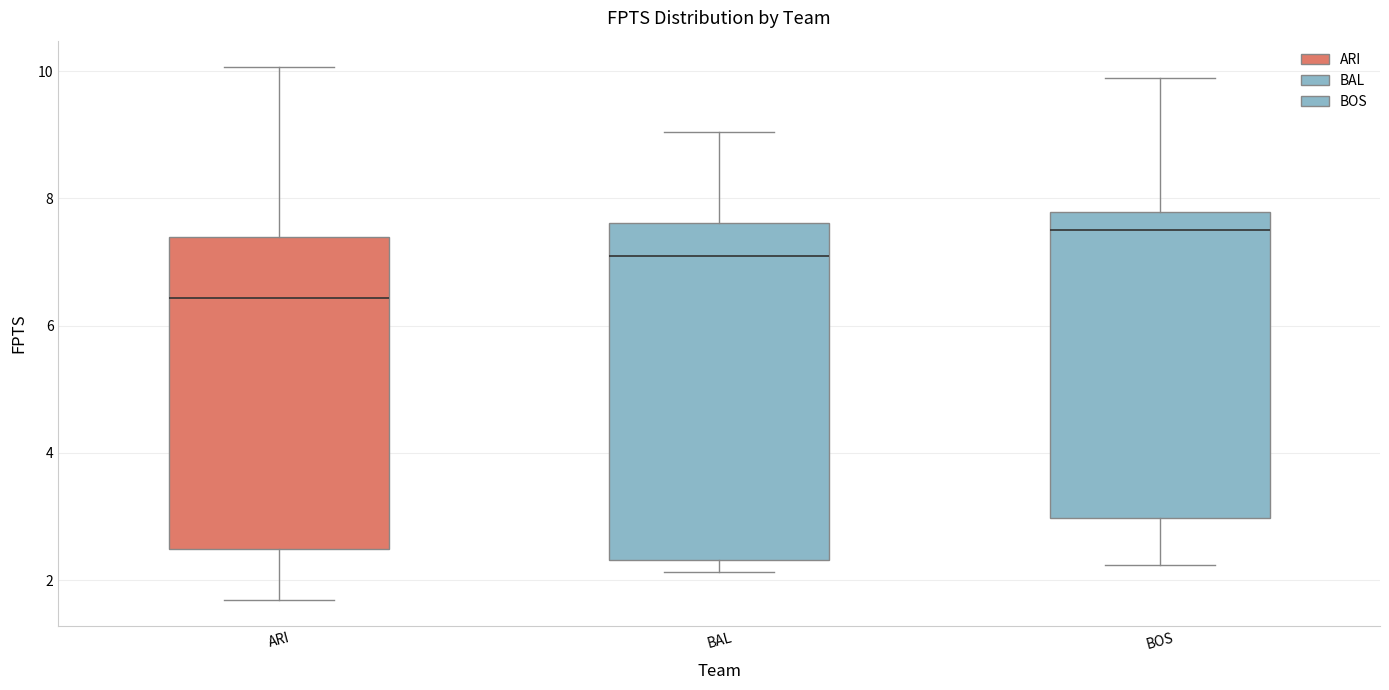

Comparing the boxes themselves (not the whiskers), which one is the tallest?

BAL